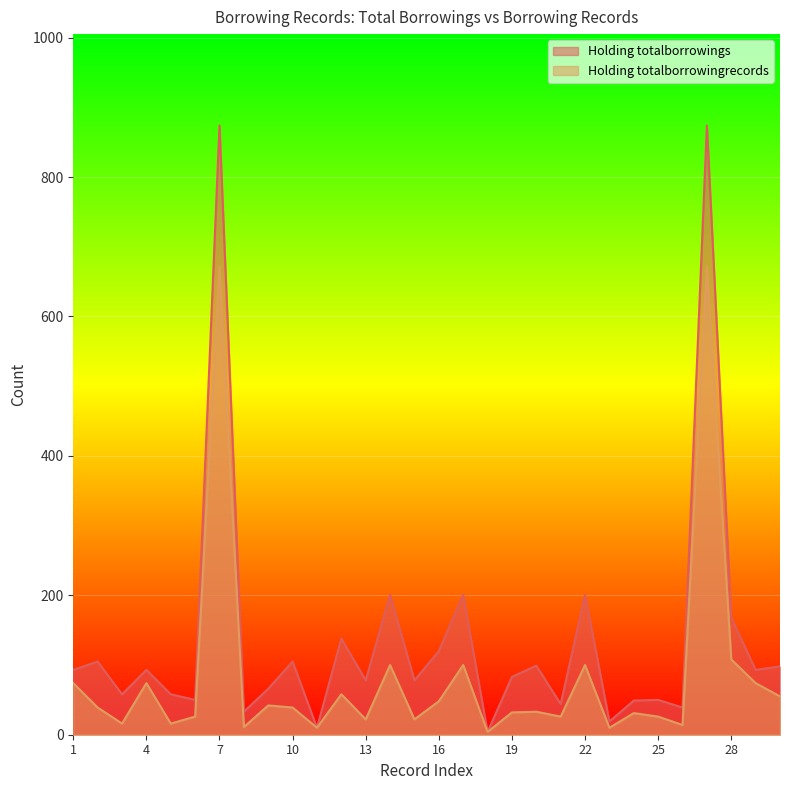

How many distinct data groups are displayed?

2